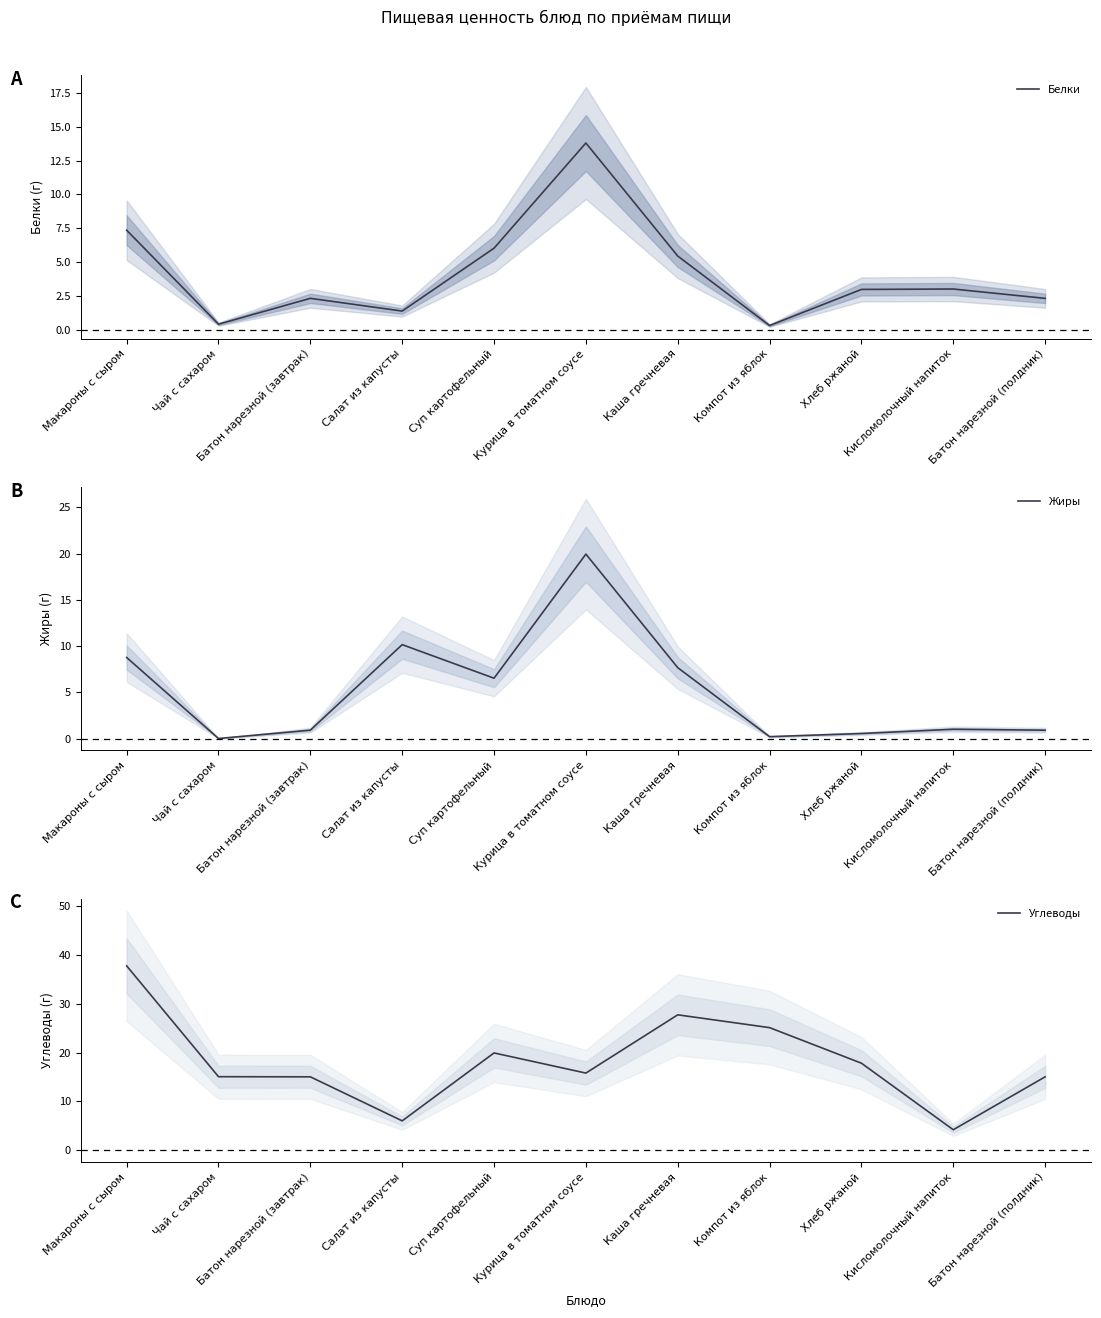

What position from the left is Каша гречневая?

7